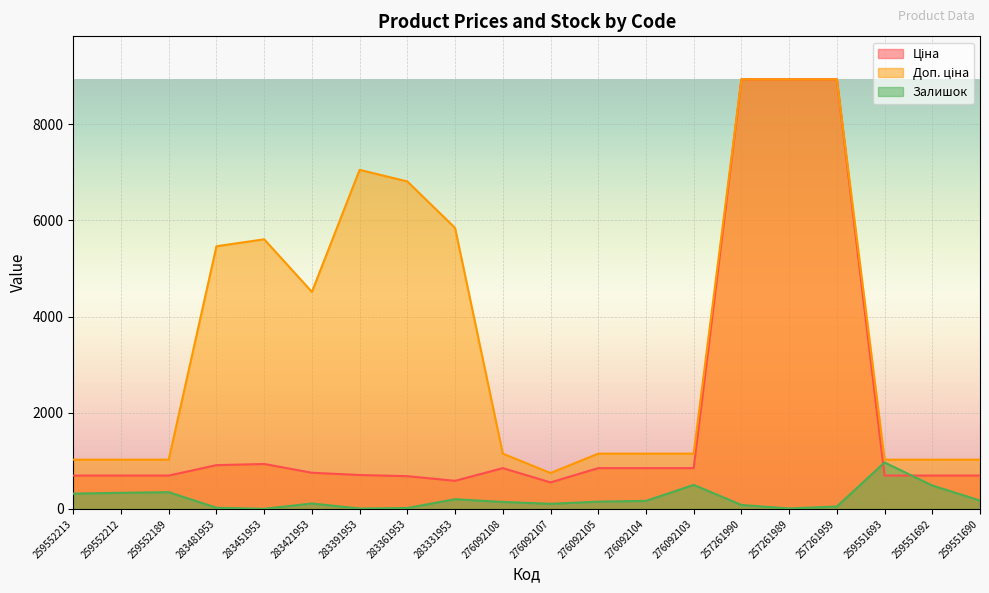

How many distinct data groups are displayed?

3